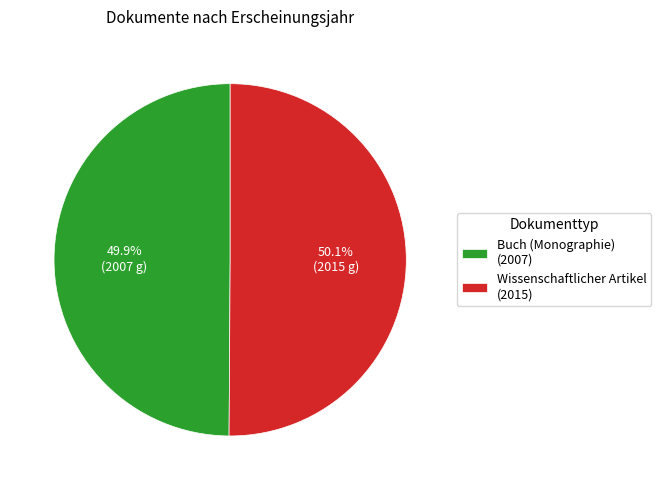

Is there any slice that represents more than half of the pie?

Yes